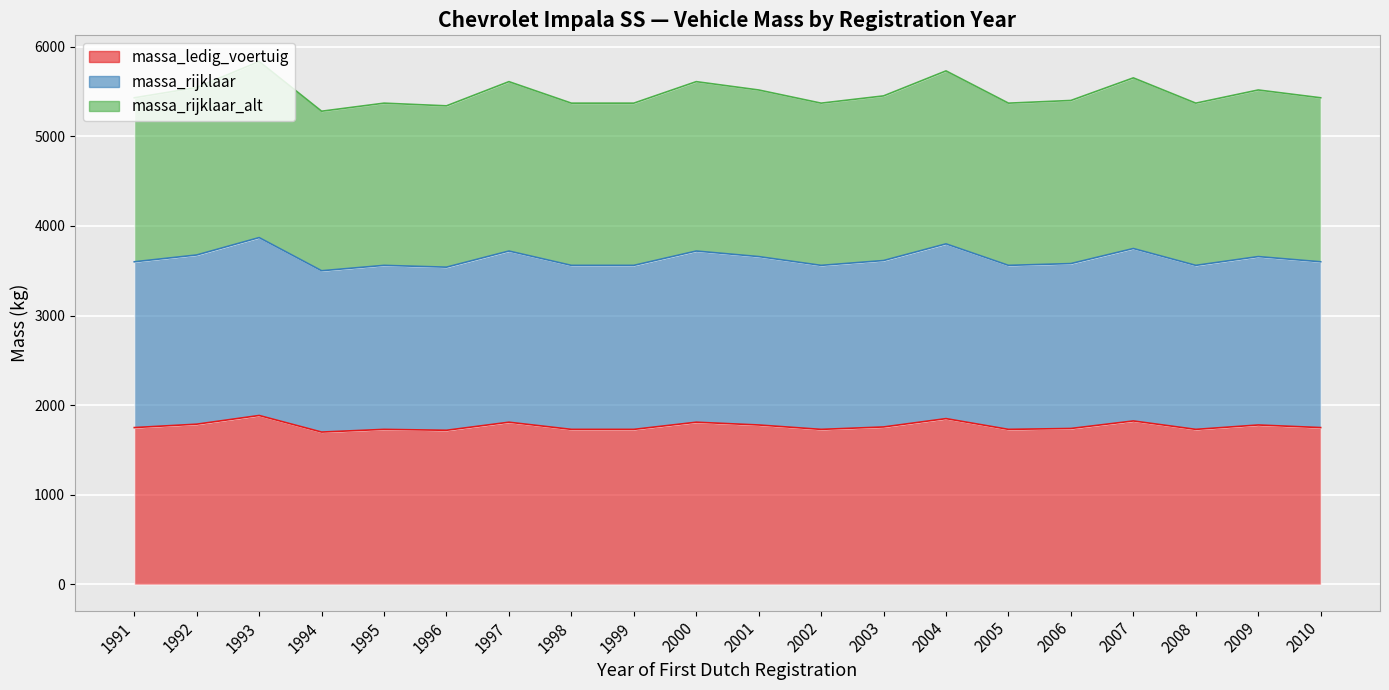

Is it true that massa_rijklaar_alt equals 7544 at 2005?

False